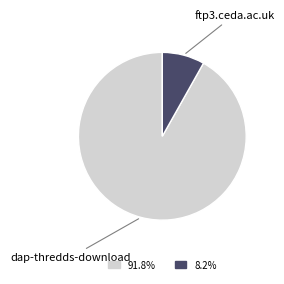

Is there any slice that represents more than half of the pie?

Yes